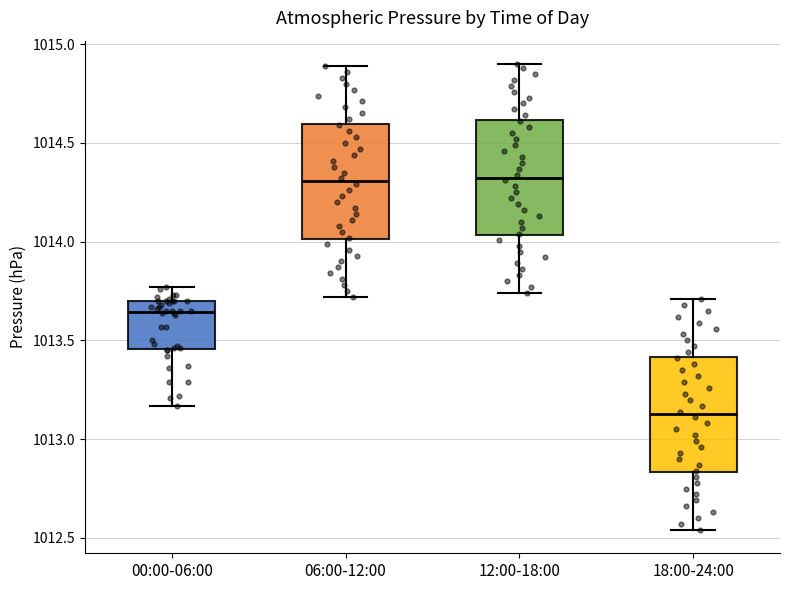

Reading left to right, read every box against the y-axis: the position of its median line, the range the box covers, and the ends of its whiskers. The values are not printed on the chart, so give them approximately, as read against the axis.

00:00-06:00: median 1013.65, box 1013.45 to 1013.70, whiskers 1013.15 to 1013.75
06:00-12:00: median 1014.30, box 1014.00 to 1014.60, whiskers 1013.70 to 1014.90
12:00-18:00: median 1014.35, box 1014.05 to 1014.60, whiskers 1013.75 to 1014.90
18:00-24:00: median 1013.15, box 1012.85 to 1013.40, whiskers 1012.55 to 1013.70